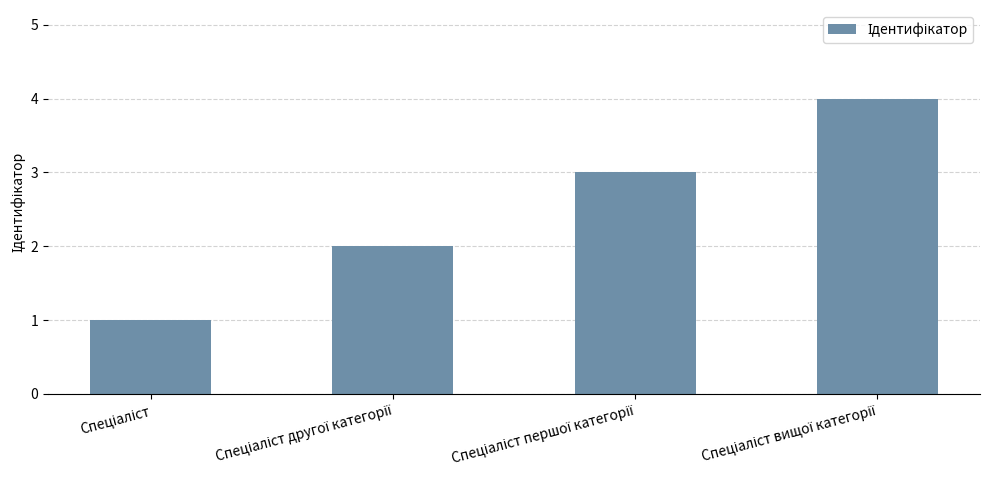

What is the difference between the maximum and minimum values?

3